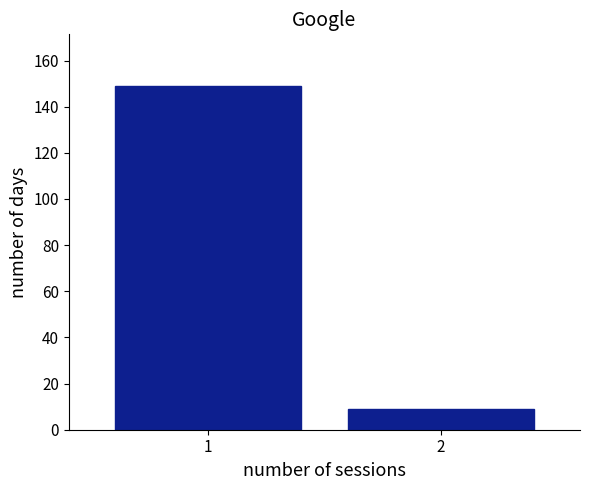

Reading left to right, list all the values displayed in this chart.

1=149	2=9